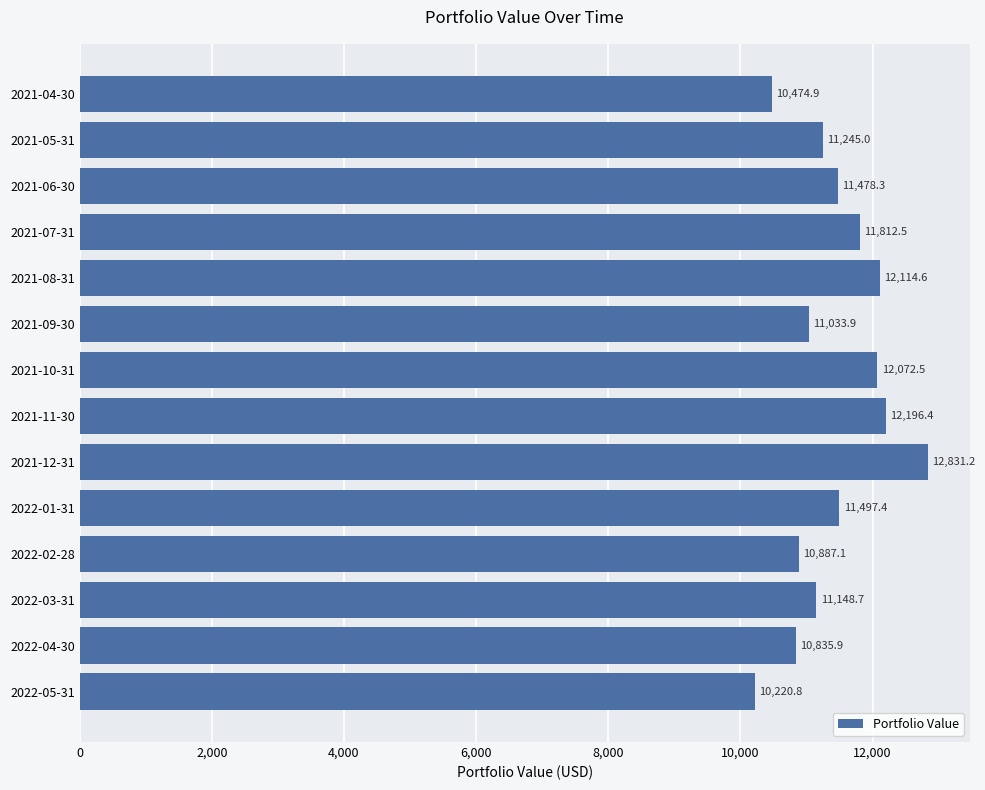

List the labels in order of value, largest first.

2021-12-31, 2021-11-30, 2021-08-31, 2021-10-31, 2021-07-31, 2022-01-31, 2021-06-30, 2021-05-31, 2022-03-31, 2021-09-30, 2022-02-28, 2022-04-30, 2021-04-30, 2022-05-31